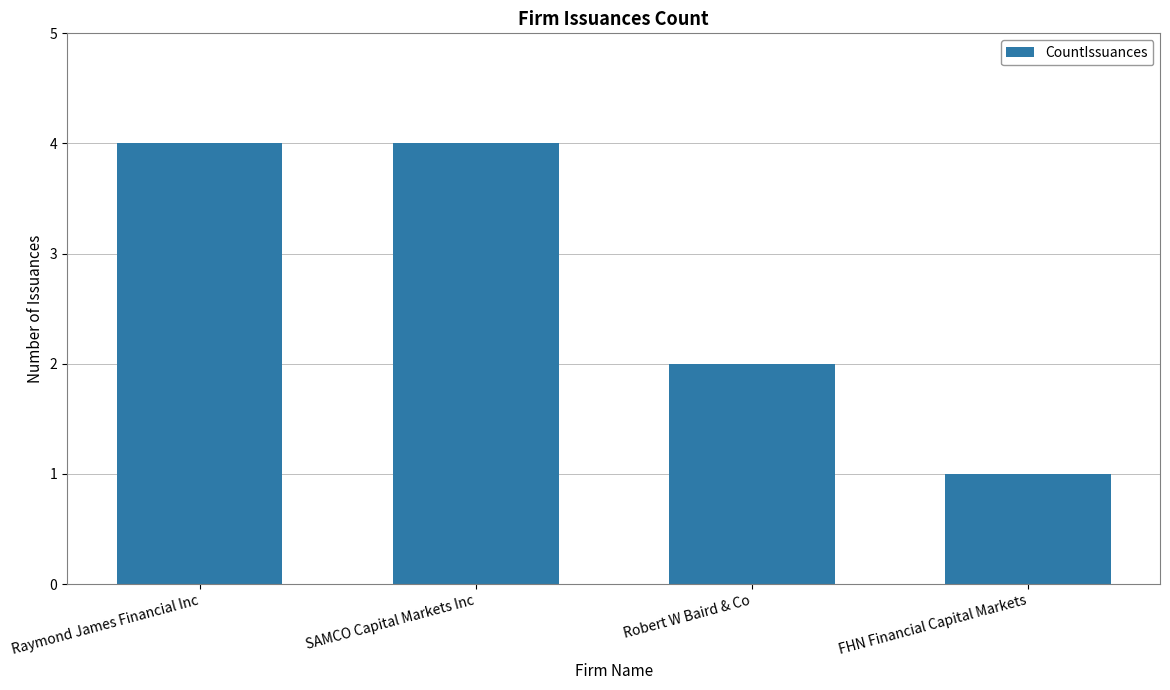

True or false: the data shows 6 at SAMCO Capital Markets Inc.

False